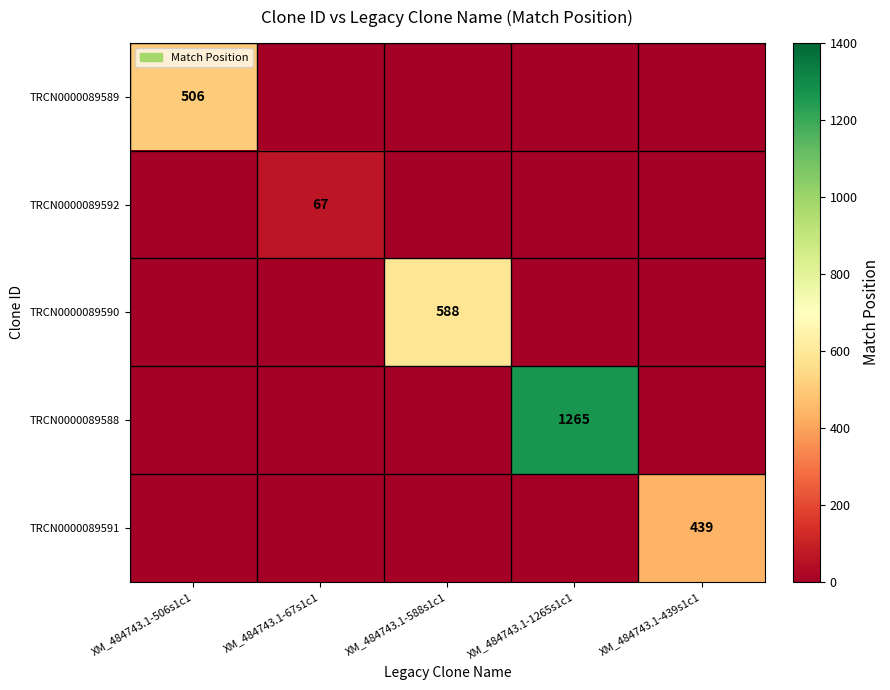

Which category has the lowest value across all series?

XM_484743.1-67s1c1